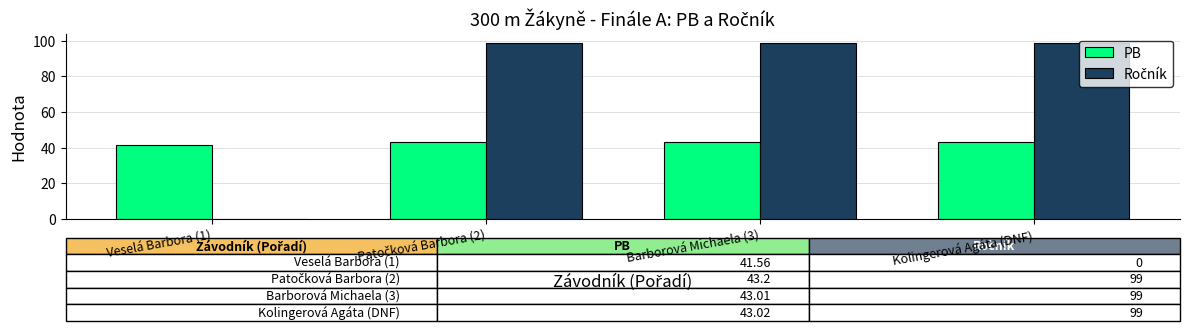

What is the approximate value of PB at Kolingerová Agáta (DNF)?

43.0